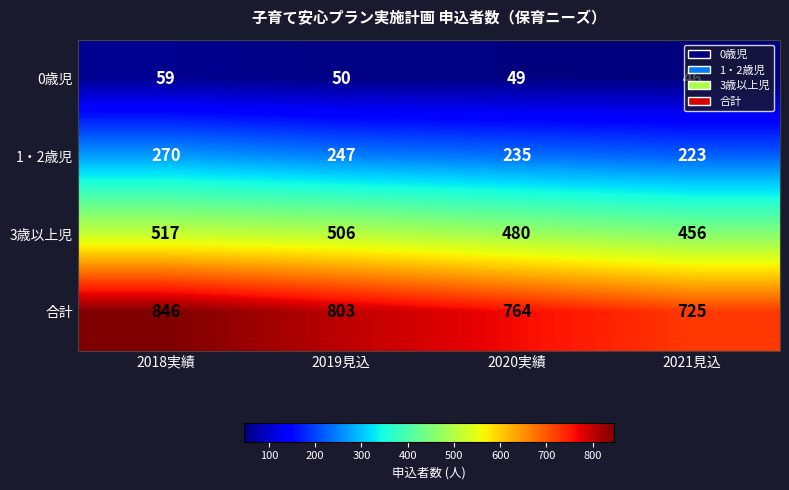

What is the highest value of the 0歳児 series?

59